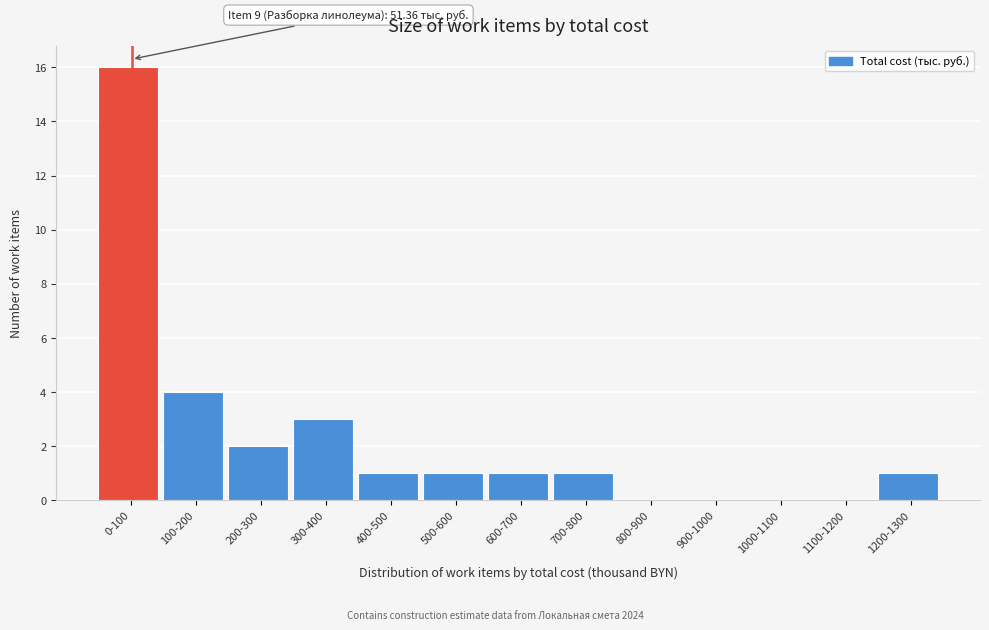

Reading left to right, transcribe all the data shown in this chart.

0-100=16	100-200=4	200-300=2	300-400=3	400-500=1	500-600=1	600-700=1	700-800=1	800-900=0	900-1000=0	1000-1100=0	1100-1200=0	1200-1300=1